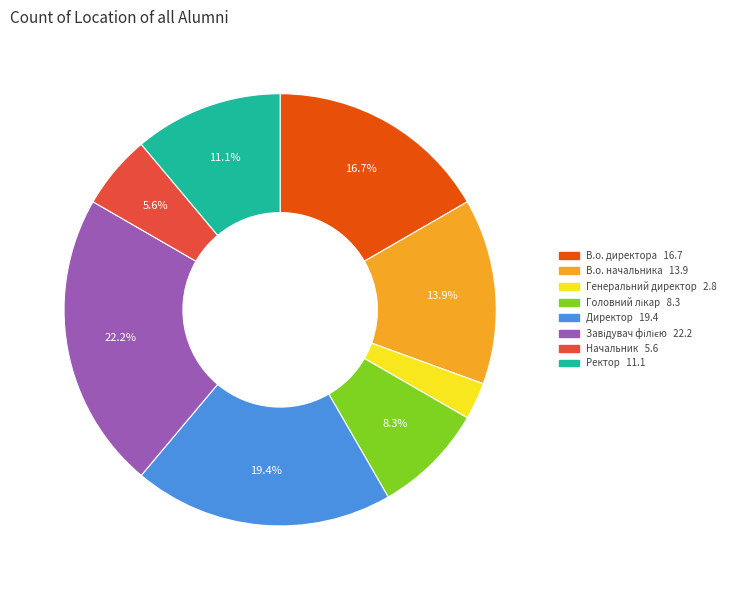

To the nearest percent, what is the average slice percentage?

12%